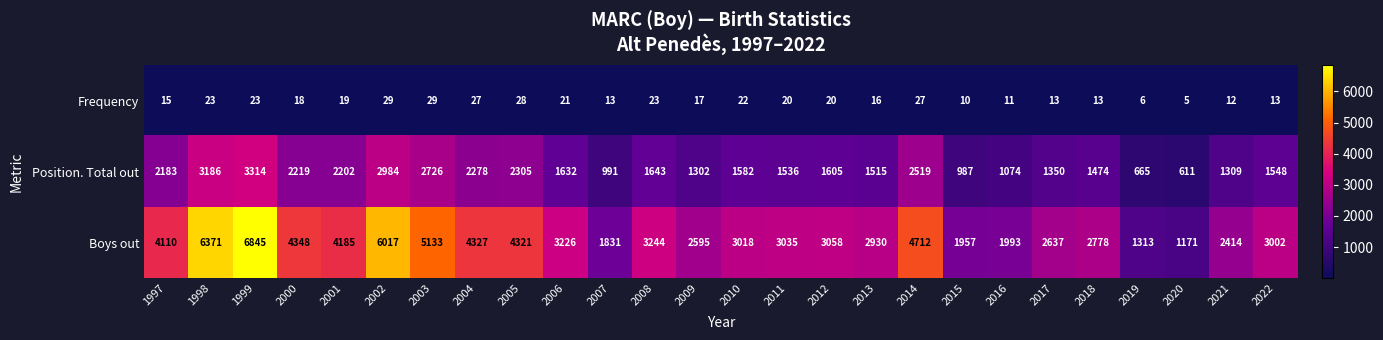

What is the total value across all series at 2022?

4563